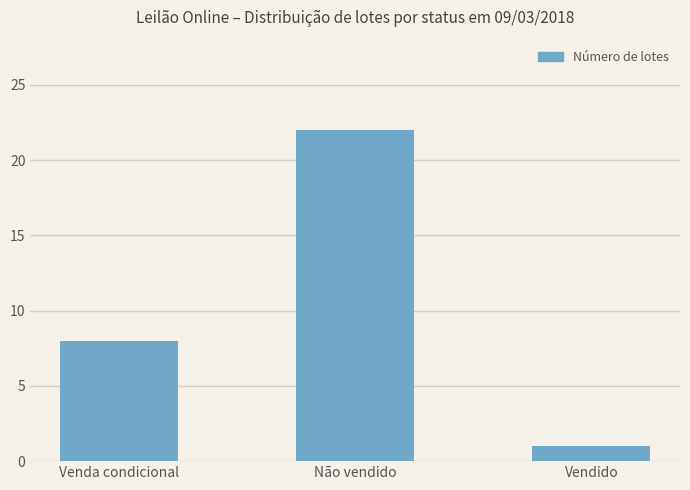

What is the value of the 2nd bar from the left?

22